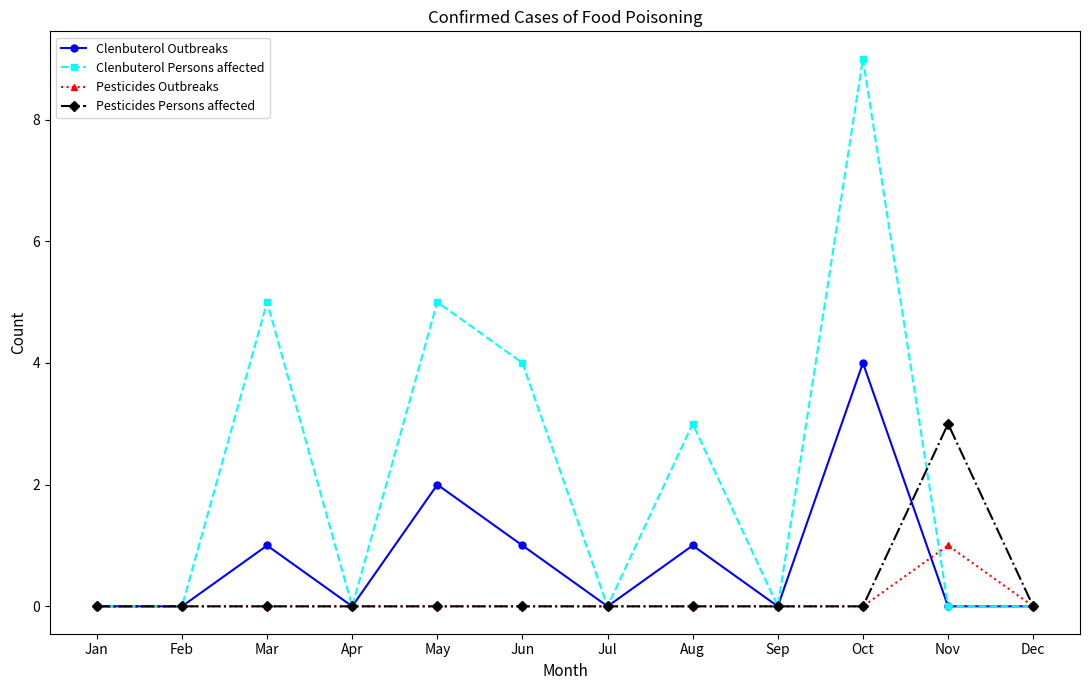

Count the number of data series in this chart.

4